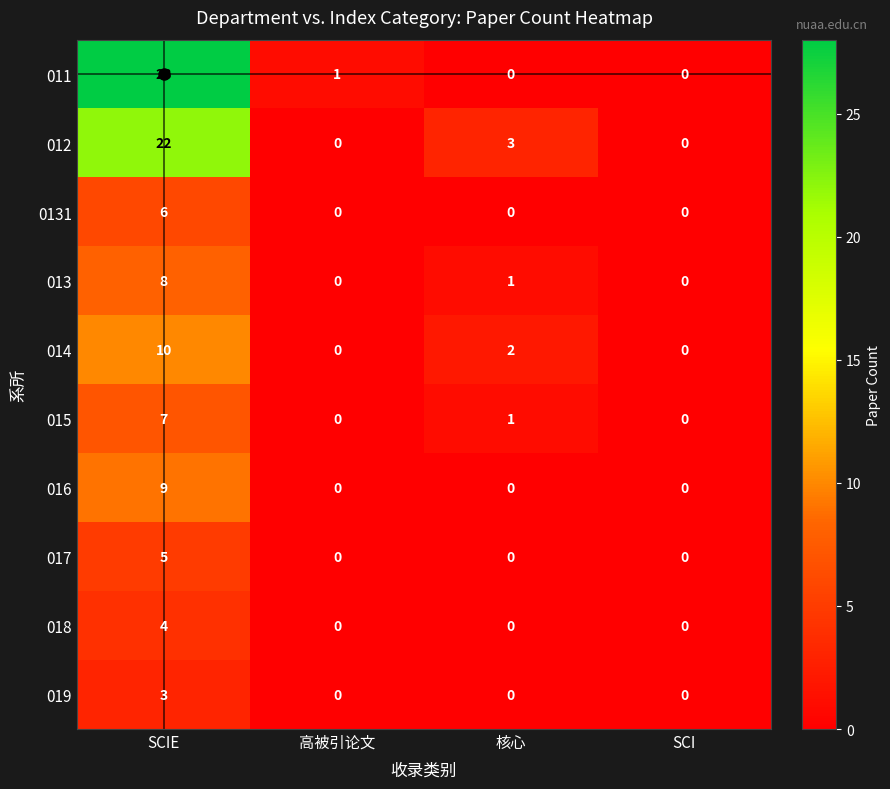

What is the spread (max minus min) of values at SCIE?

25